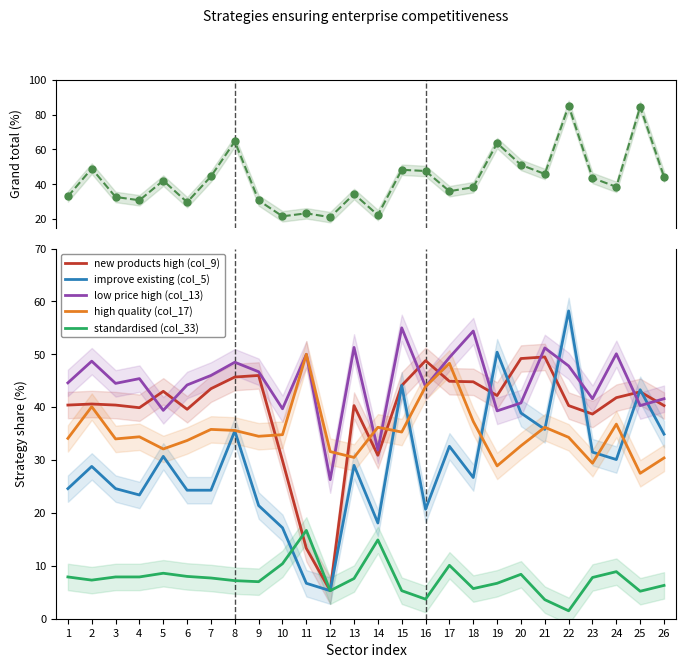

How many lines are shown in the chart?

6